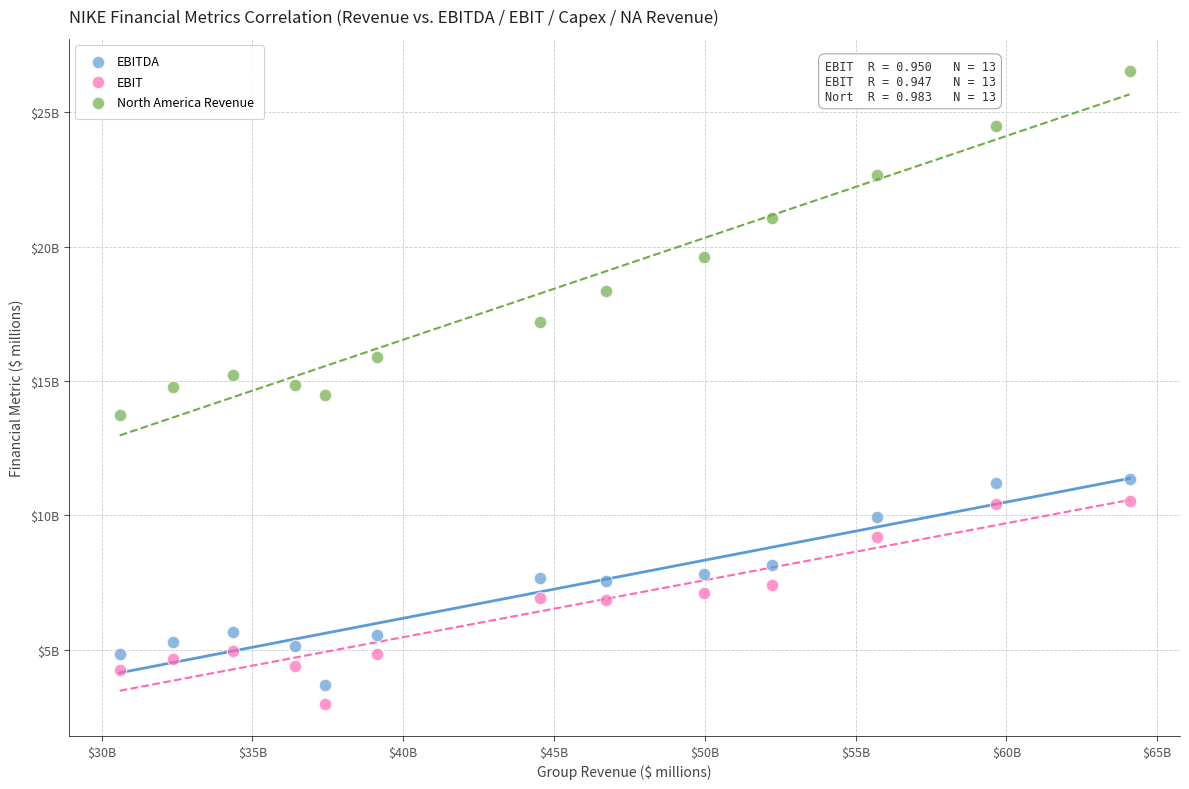

What are all the series names shown in the legend?

EBITDA, EBIT, North America Revenue